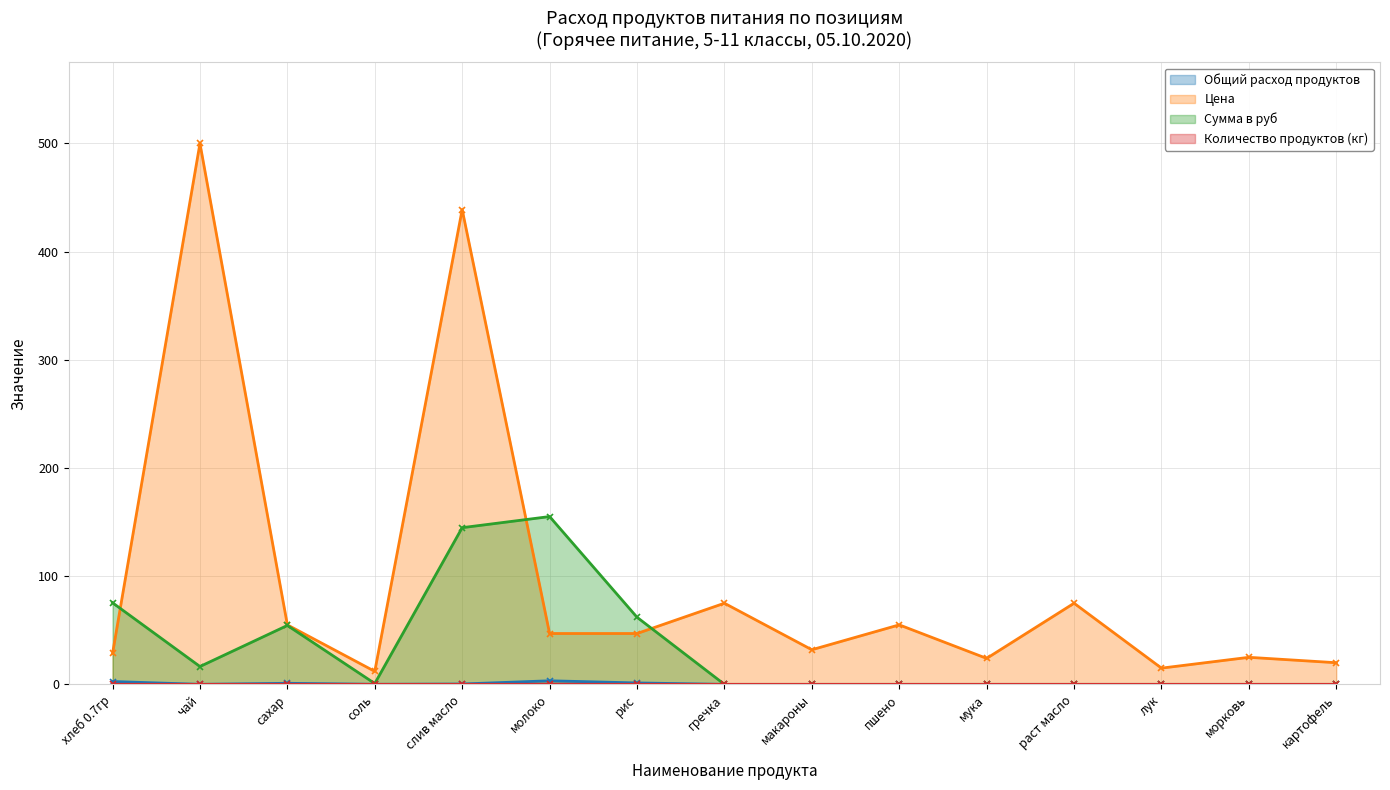

At how many categories does at least one series exceed 408?

2